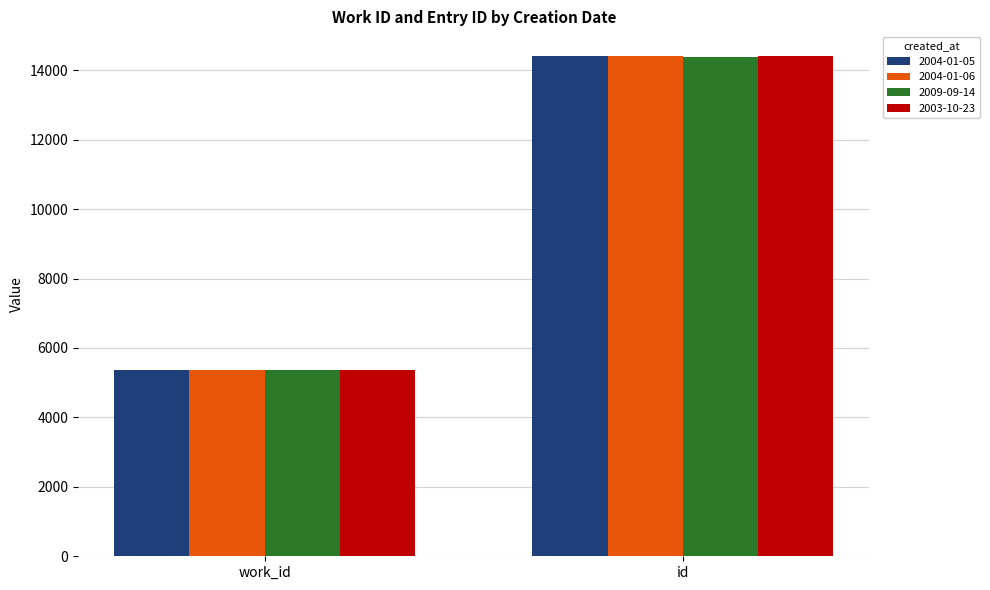

Which series has the widest spread of values?

2004-01-06